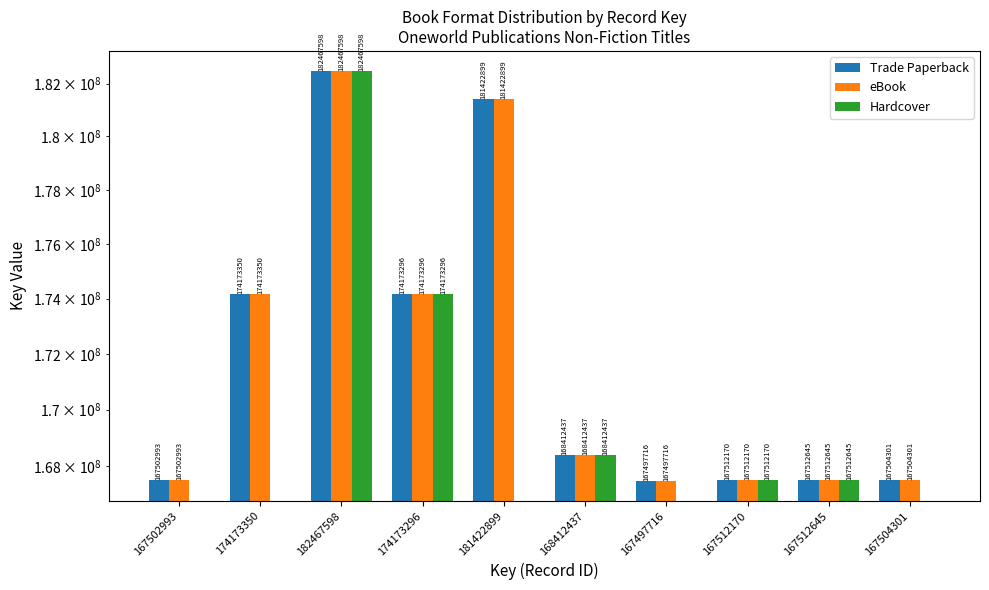

What are all the series names shown in the legend?

Trade Paperback, eBook, Hardcover